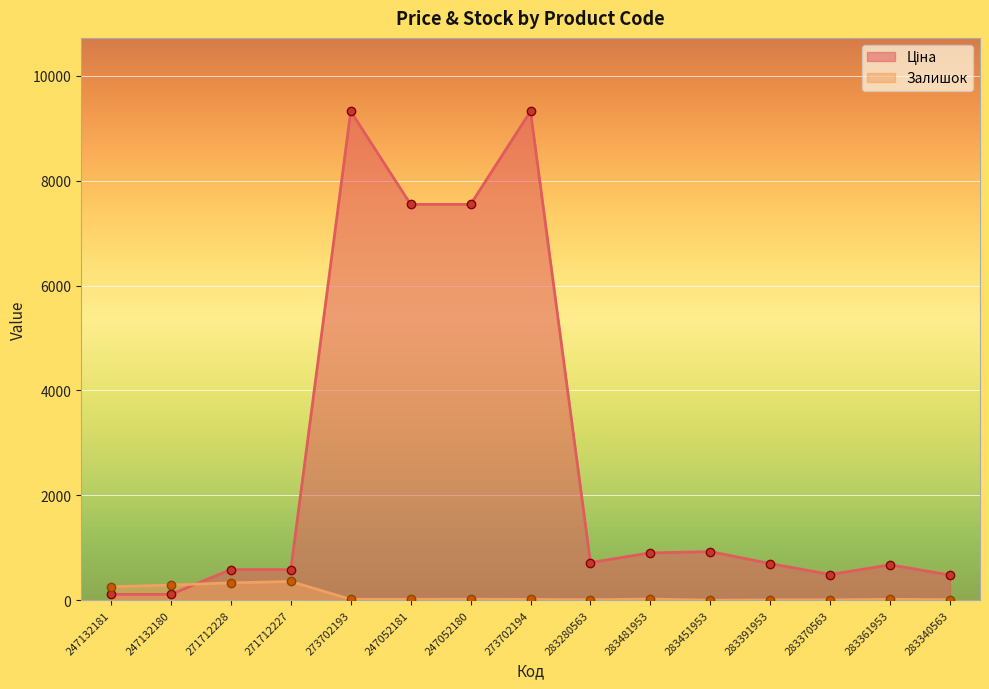

The value of Ціна at 283391953 is 1211.7. True or false?

False